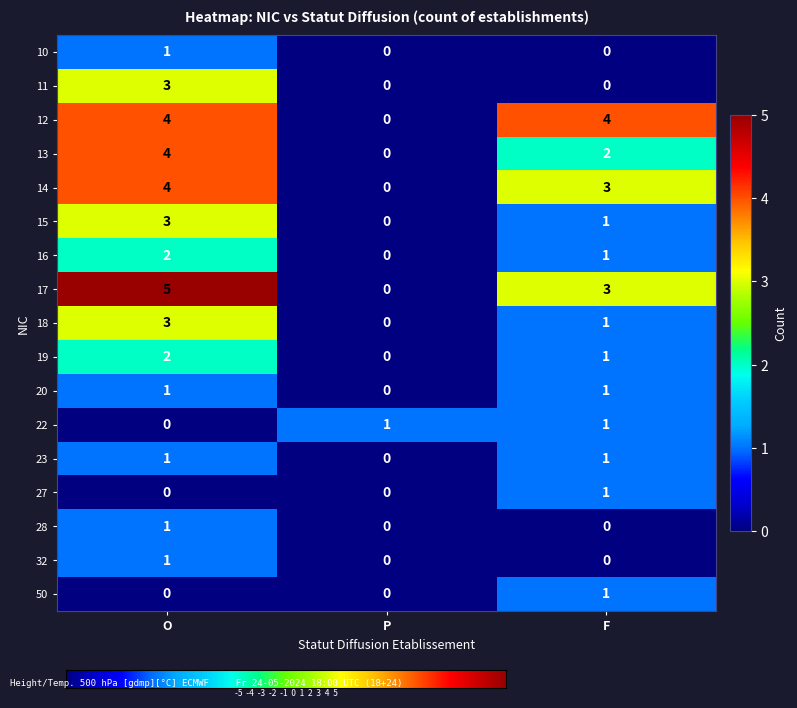

Which category has the lowest value in the 19 series?

P